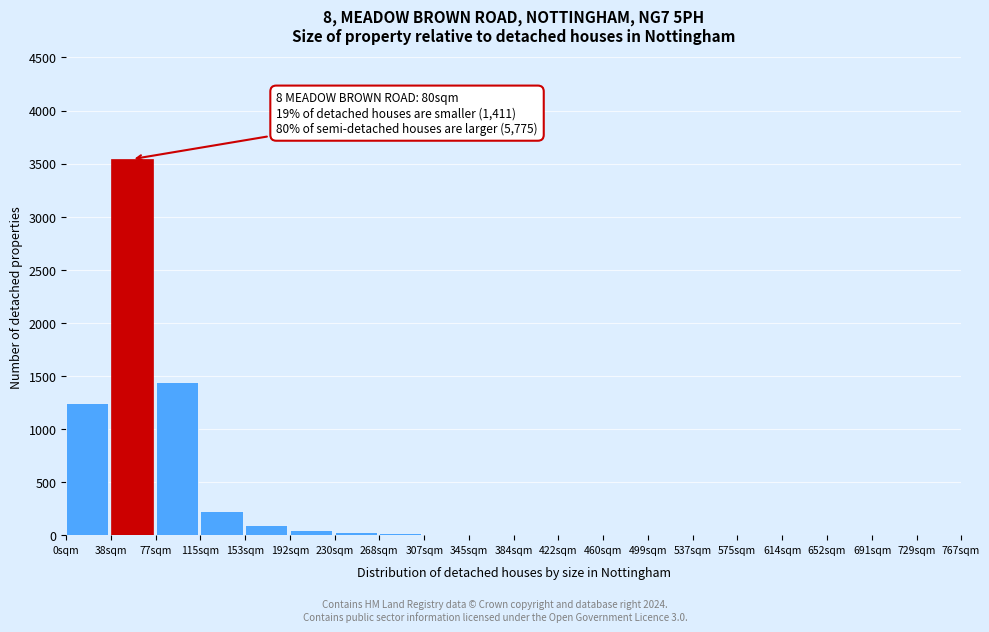

True or false: the data shows 18 at 268sqm.

True